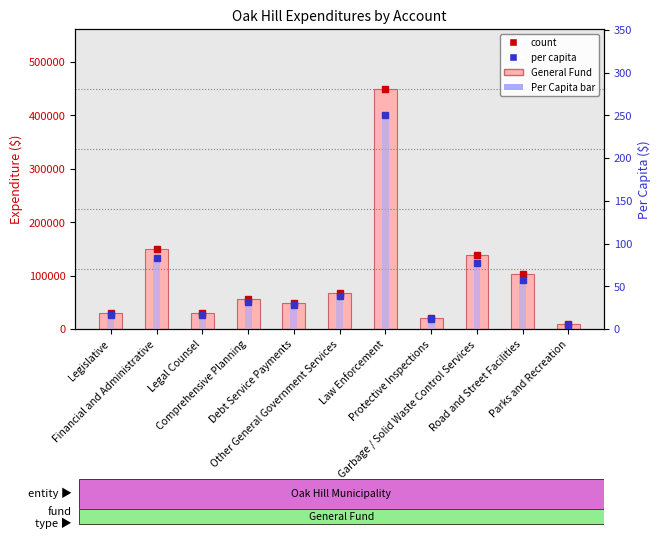

What is the value of the Per Capita bar at the 4th from the left?

31.4